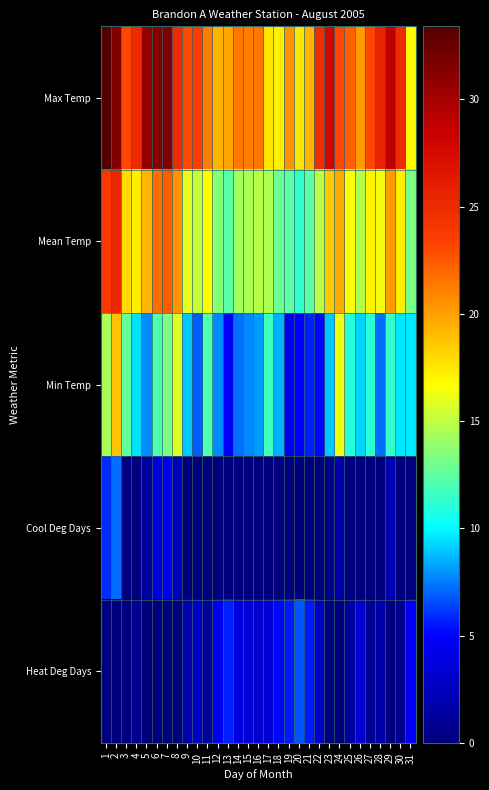

Which category has the highest value across all series?

1